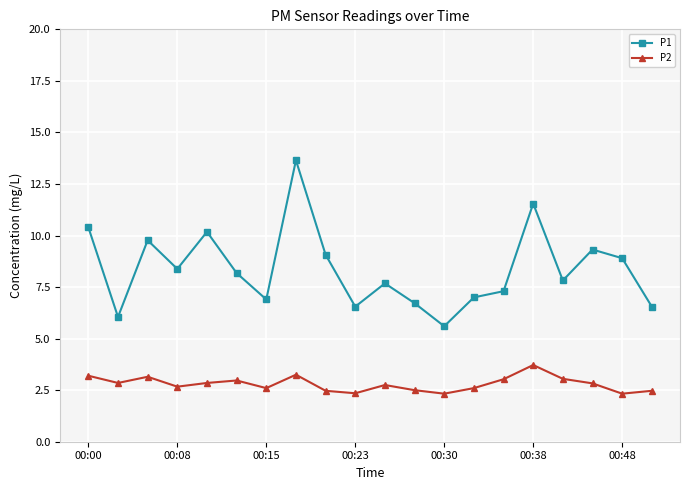

True or false: P1 has more than 2 interior local peaks.

True